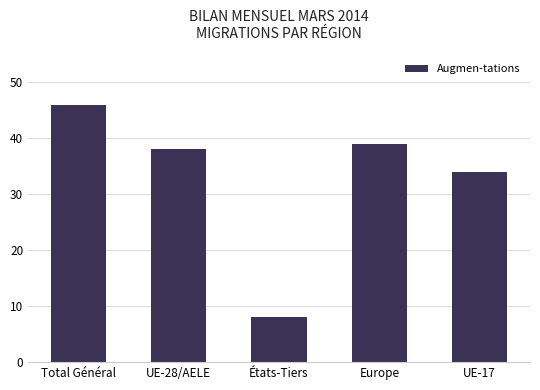

Reading right to left, transcribe all the data shown in this chart.

34	39	8	38	46